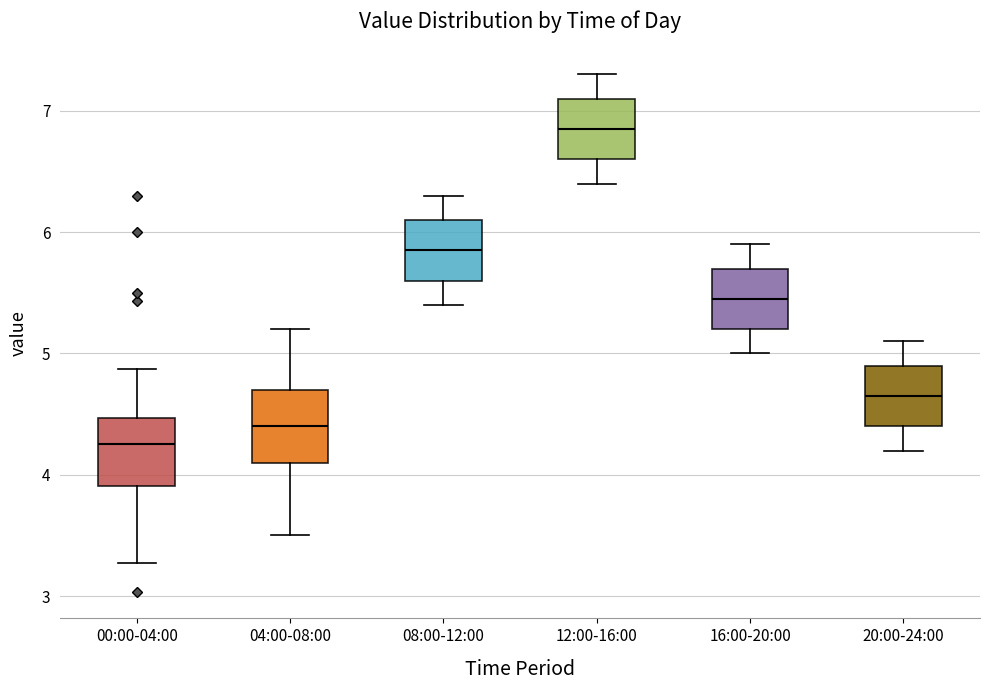

Where is the upper edge of the box for 16:00-20:00 on the y-axis? The values are not printed on the chart, so give them approximately, as read against the axis.

5.7